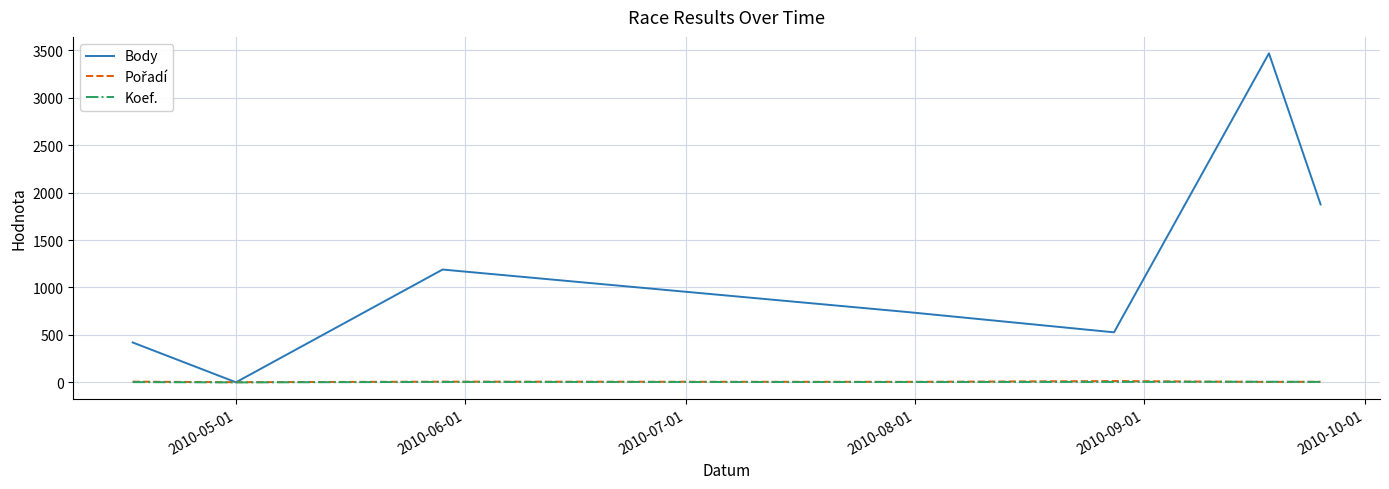

Which series has the largest total across all categories?

Body